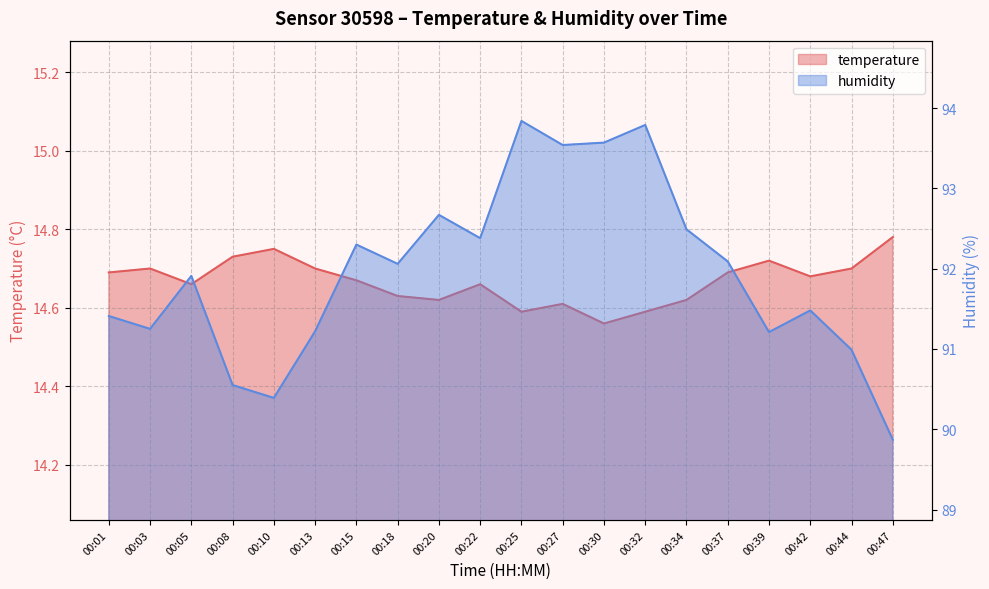

True or false: humidity and temperature cross at least once.

False